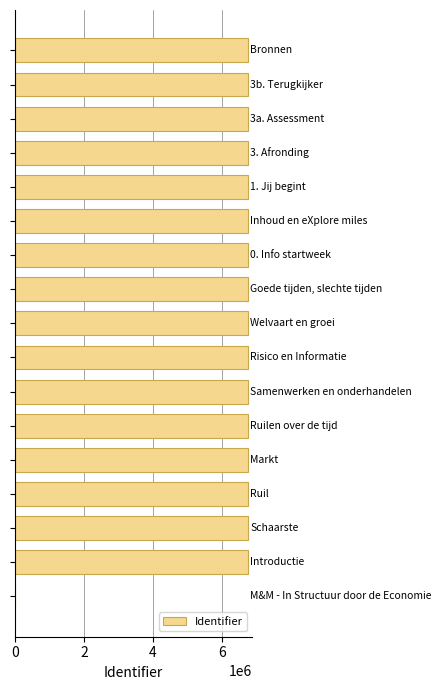

What is the sum of all values?

107948497